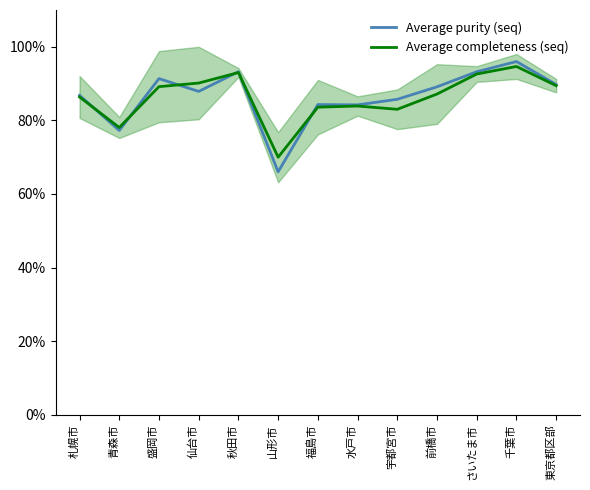

What is the value of the Average completeness (seq) point at the 12th from the left?

94.6